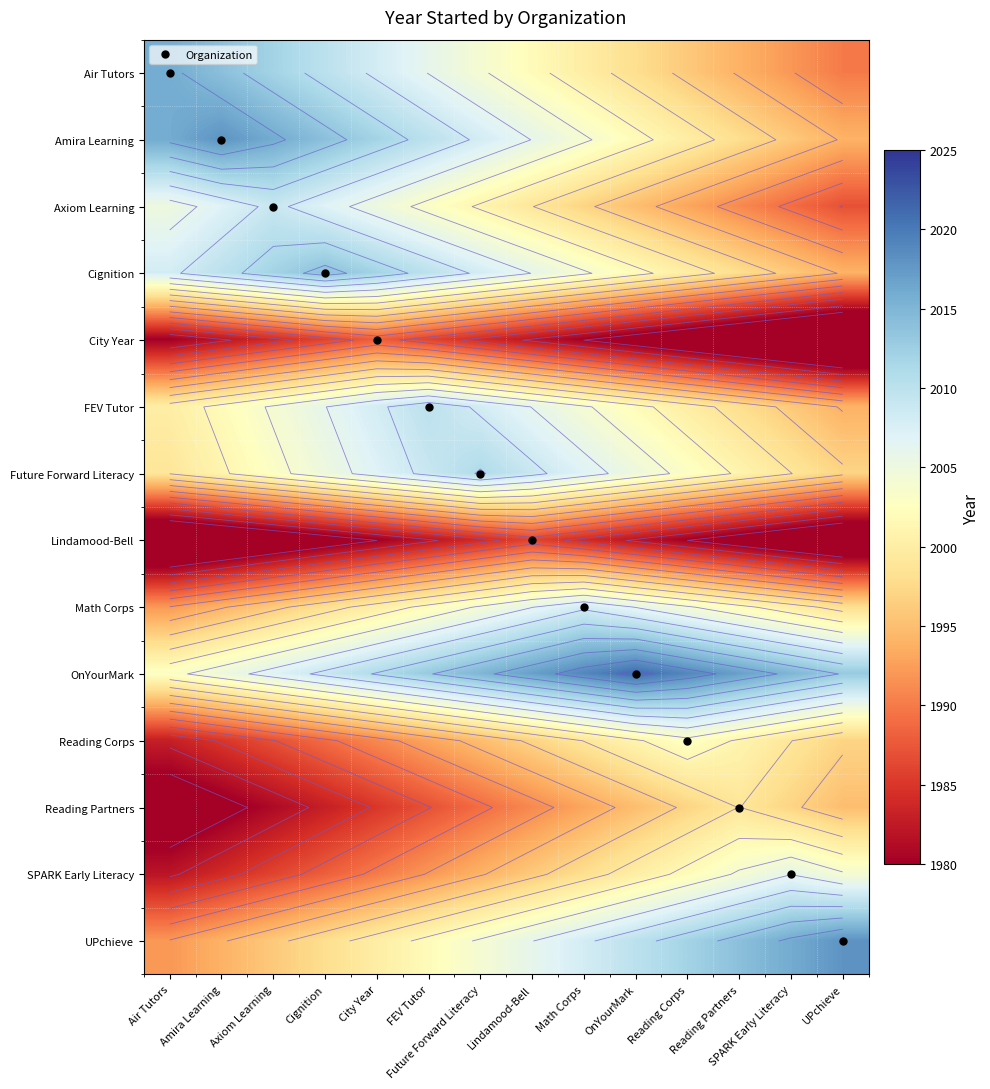

True or false: City Year has a value of 2926 at FEV Tutor.

False